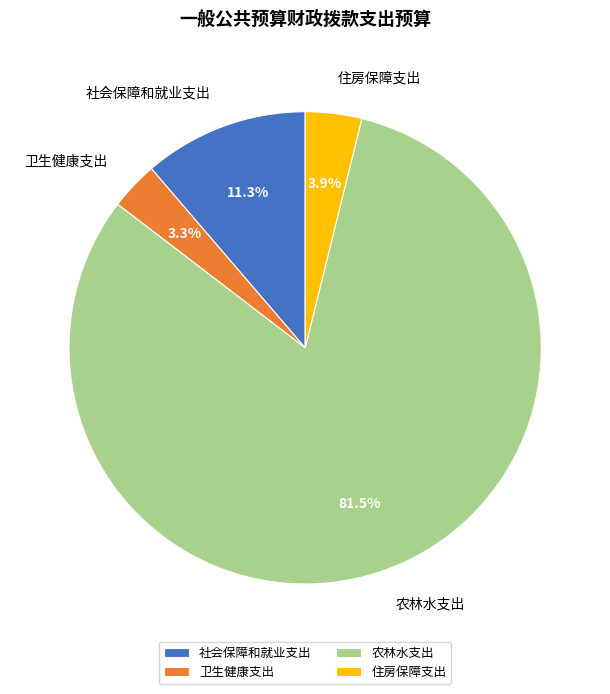

The 卫生健康支出 slice represents 3% of the pie. True or false?

True